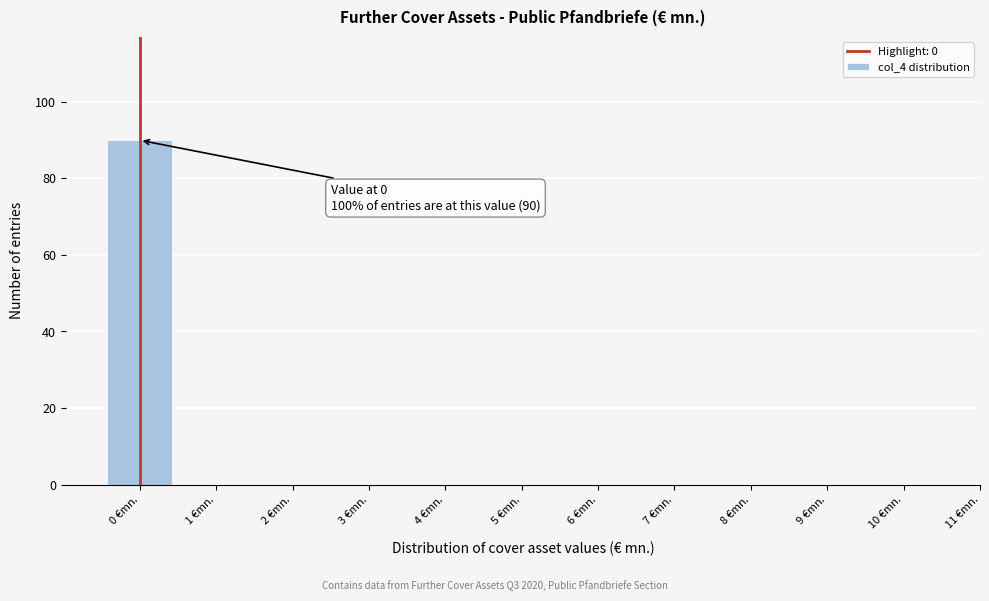

Which range on the x-axis has the tallest bar?

-0.5 to 0.5